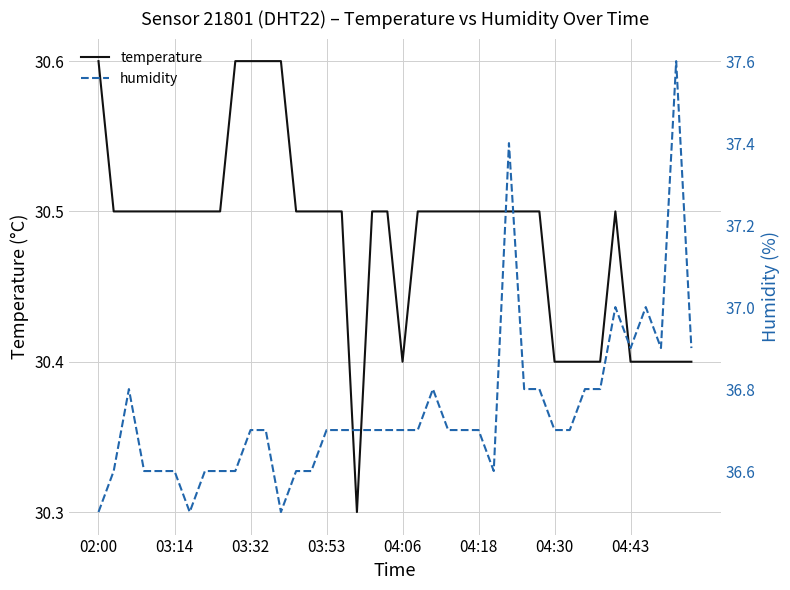

What is the minimum value for temperature?

30.3